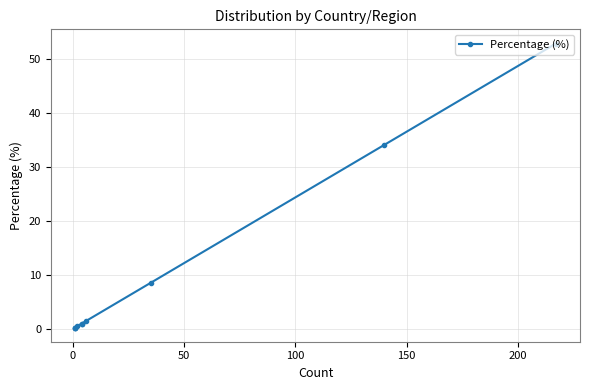

The value at 8 is 0.1. True or false?

False